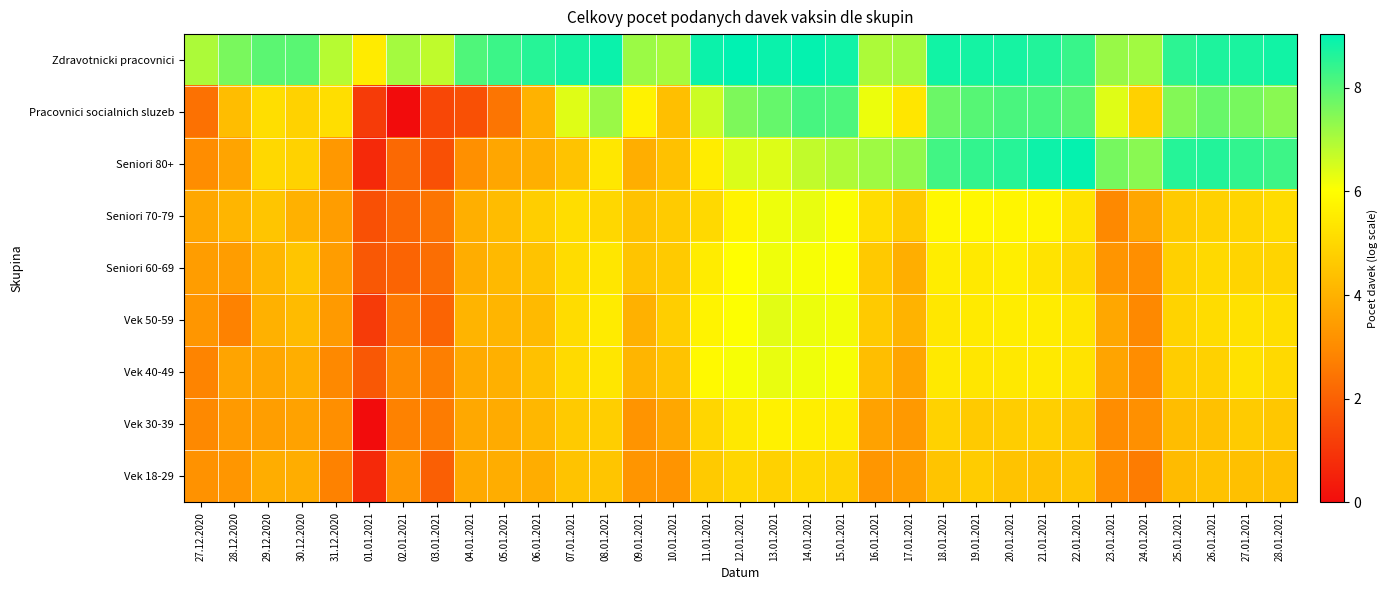

What is the total value across all series at 27.12.2020?

31.9